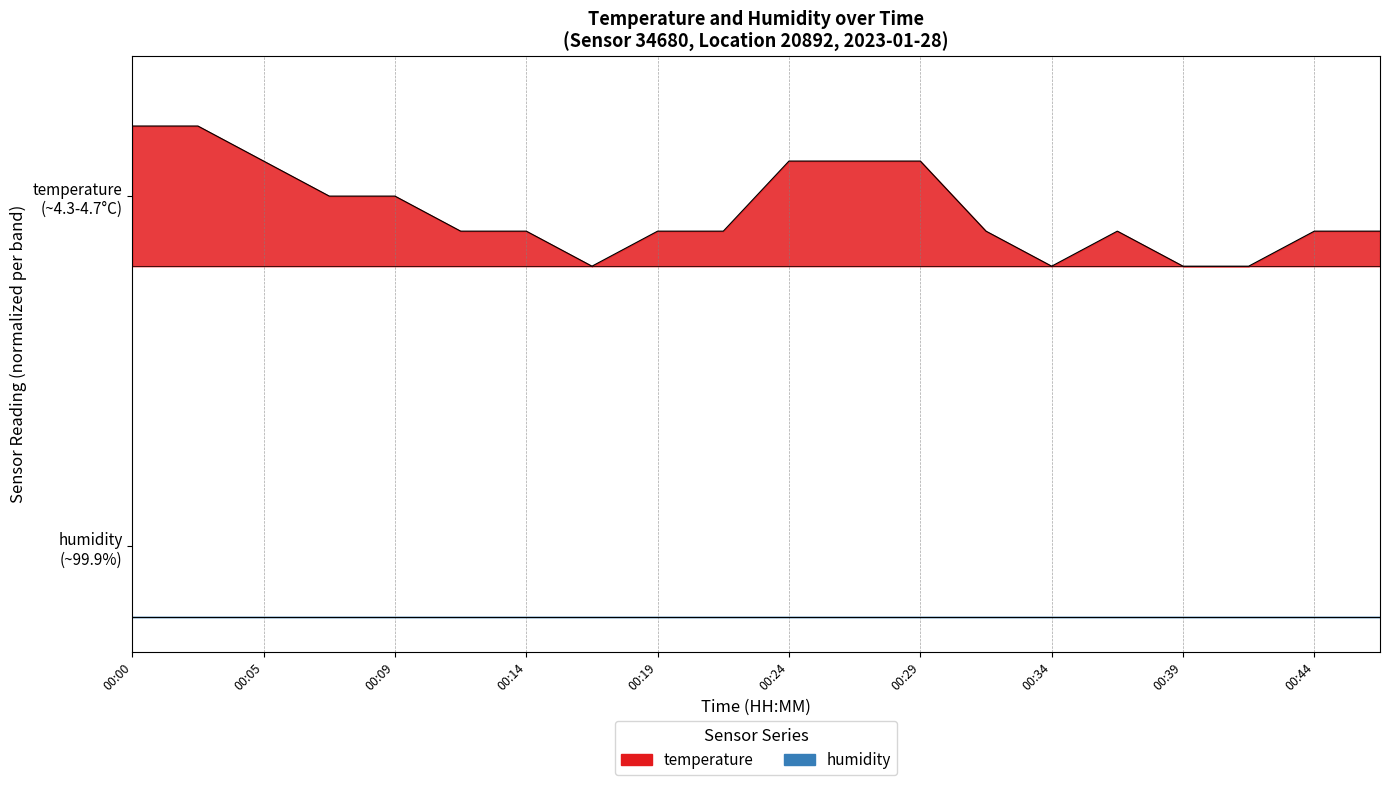

Reading right to left, what are all the values shown in this chart?

00:46=1.1	00:44=1.1	00:41=1.0	00:39=1.0	00:36=1.1	00:34=1.0	00:31=1.1	00:29=1.3	00:27=1.3	00:24=1.3	00:22=1.1	00:19=1.1	00:17=1.0	00:14=1.1	00:12=1.1	00:09=1.2	00:07=1.2	00:05=1.3	00:02=1.4	00:00=1.4